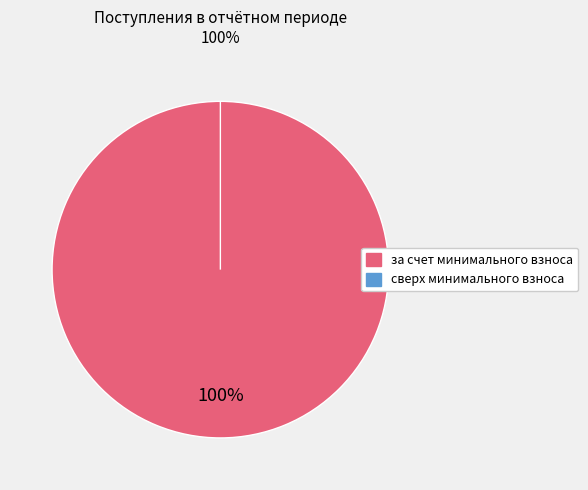

What is the largest slice in the pie chart?

за счет минимального взноса